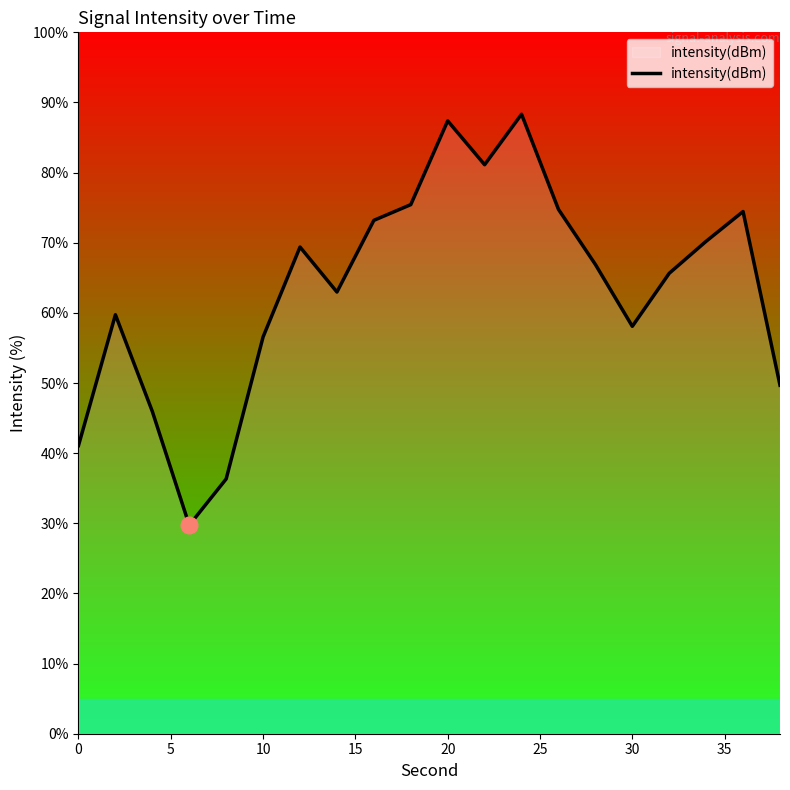

What is the difference between the maximum and minimum values?

58.6